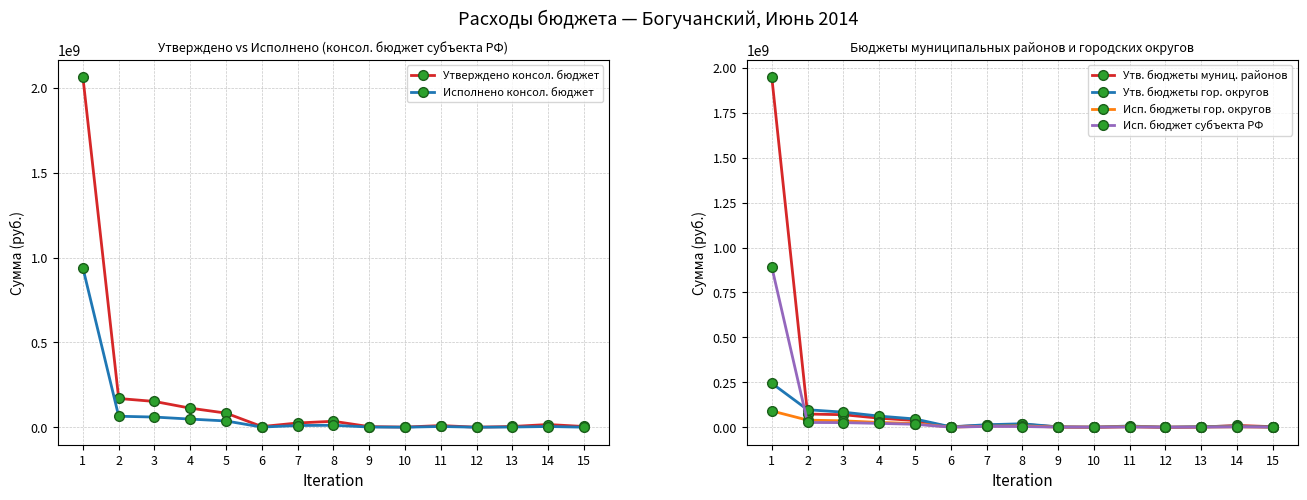

Which series changed the most between 1 and 12?

Утверждено консол. бюджет